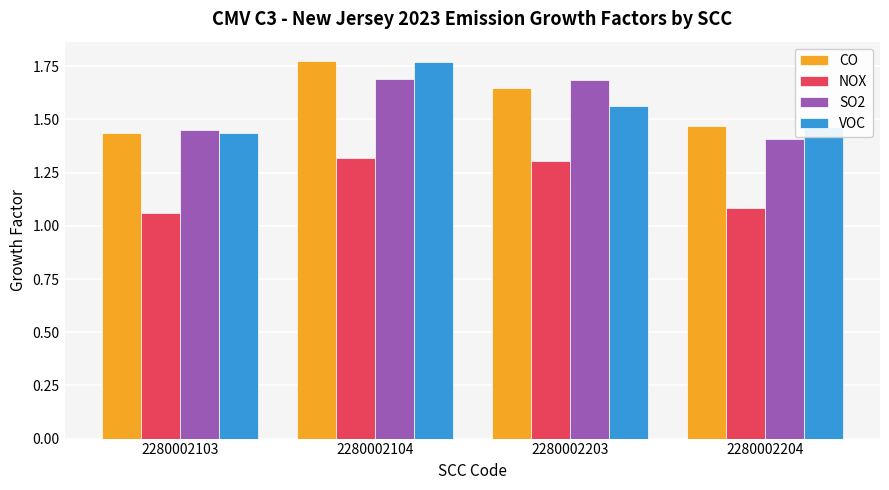

What is the total value across all series at 2280002104?

6.6